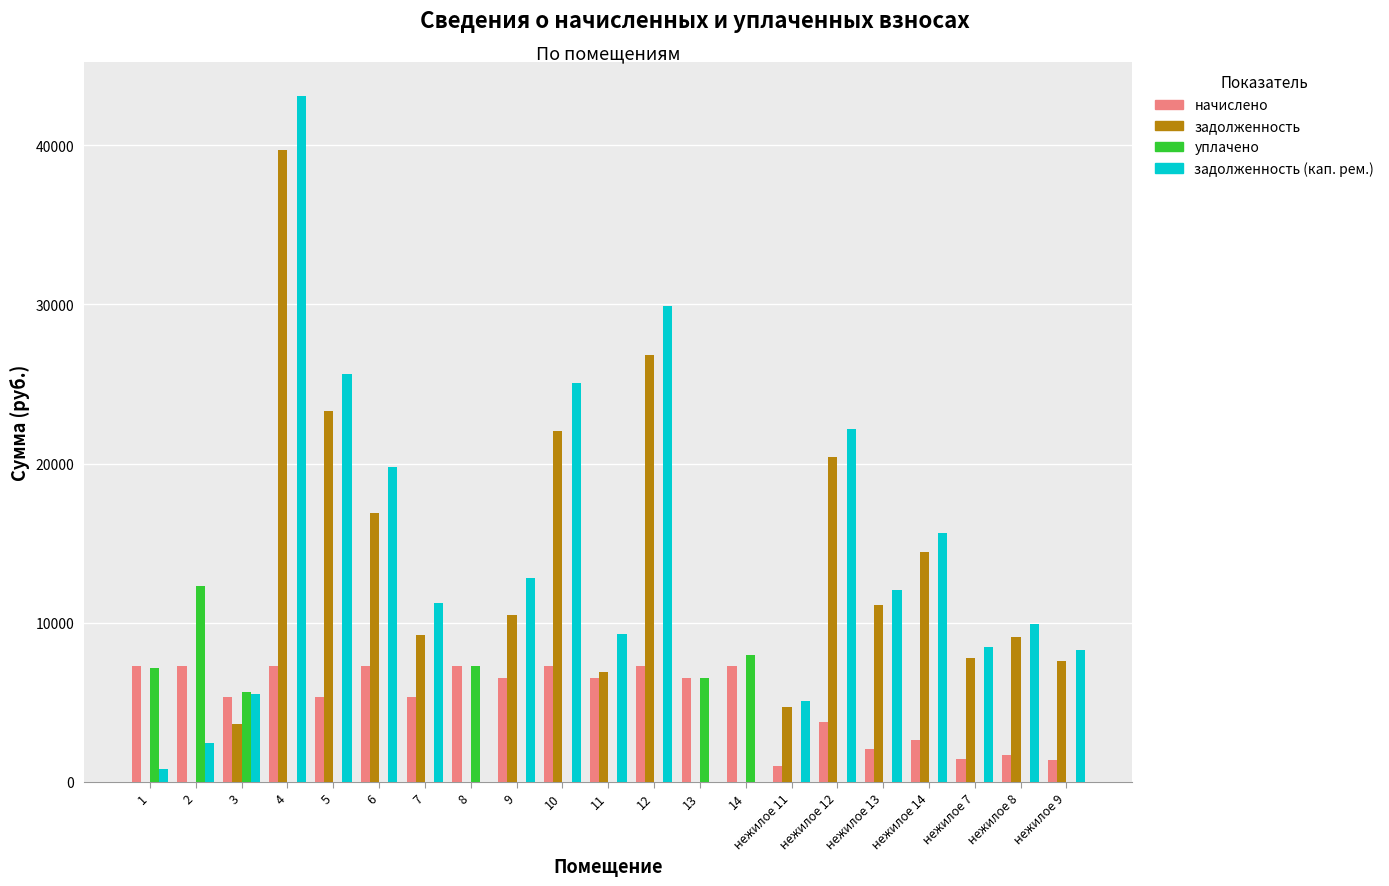

Are the bars horizontal?

No